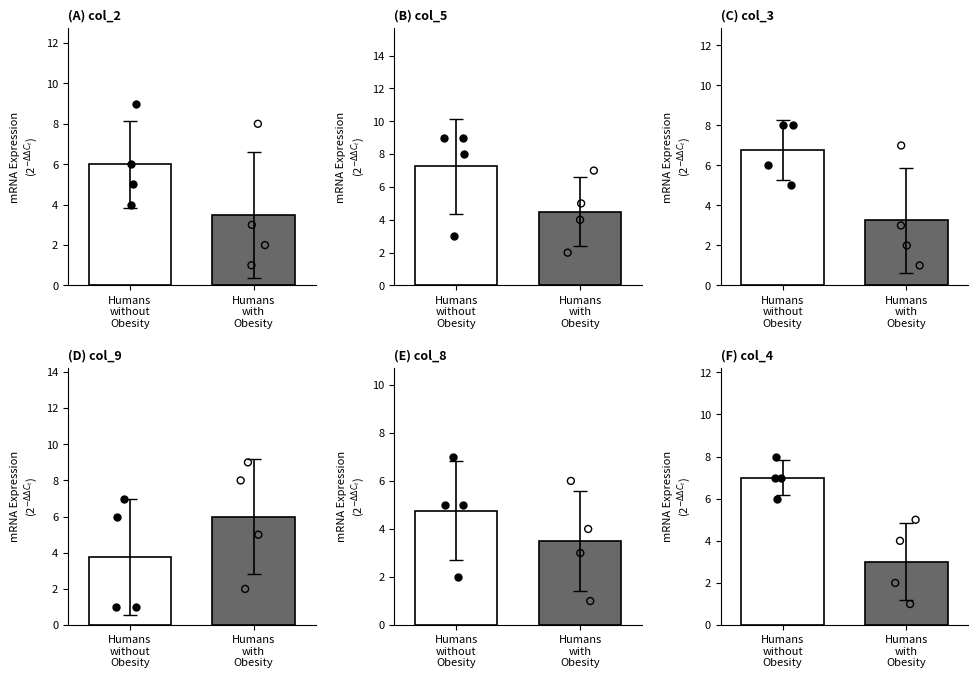

Is the value of col_4 at 4 greater than the value of col_2 at 3?

No